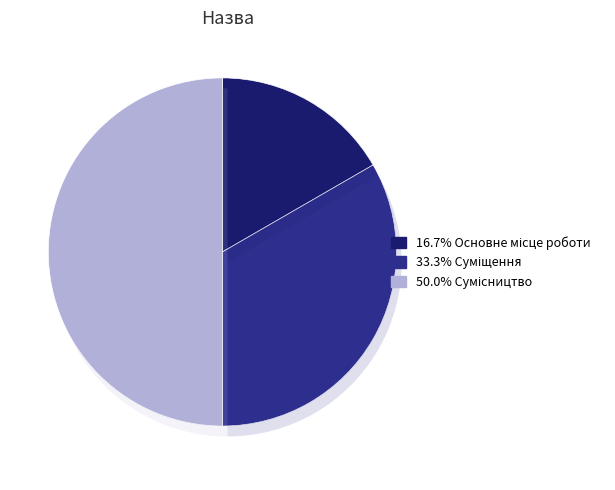

To the nearest percent, what is the difference between the largest and smallest slice percentages?

33%